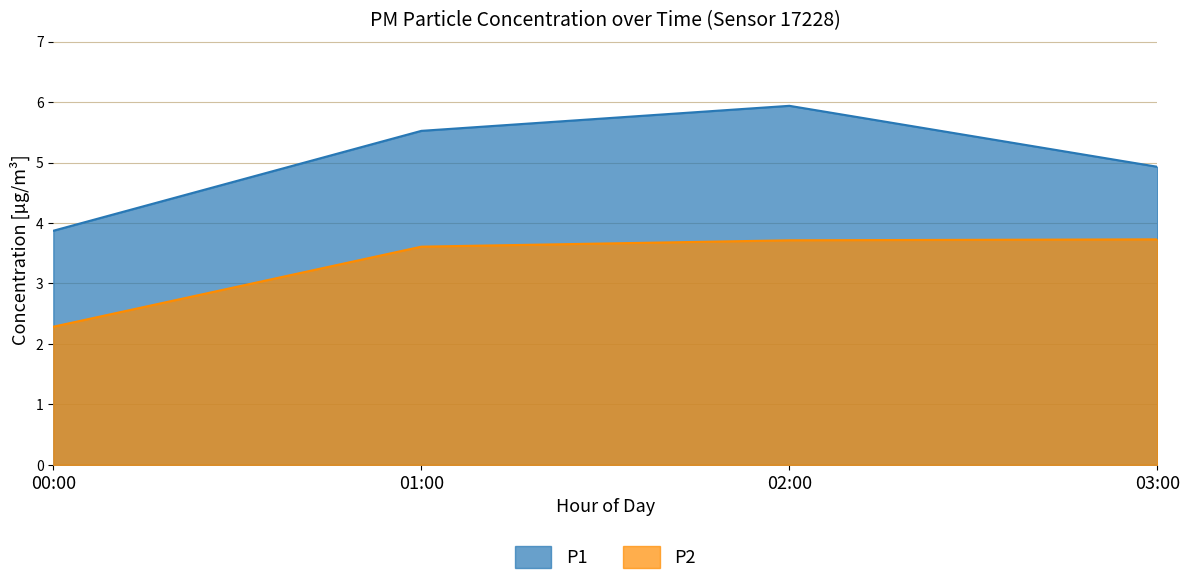

True or false: P1 has a value of 10.4 at 05:00.

False